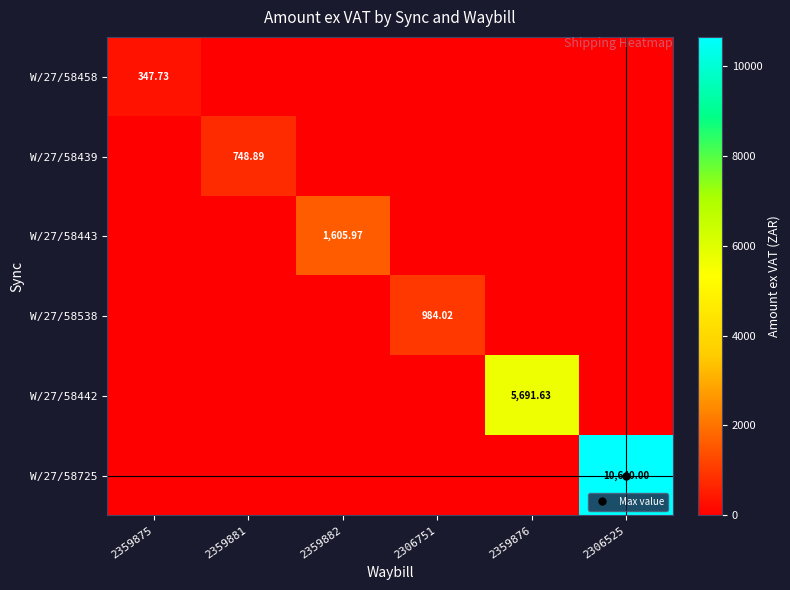

Where is W/27/58439 nearest to the value 374?

2359875